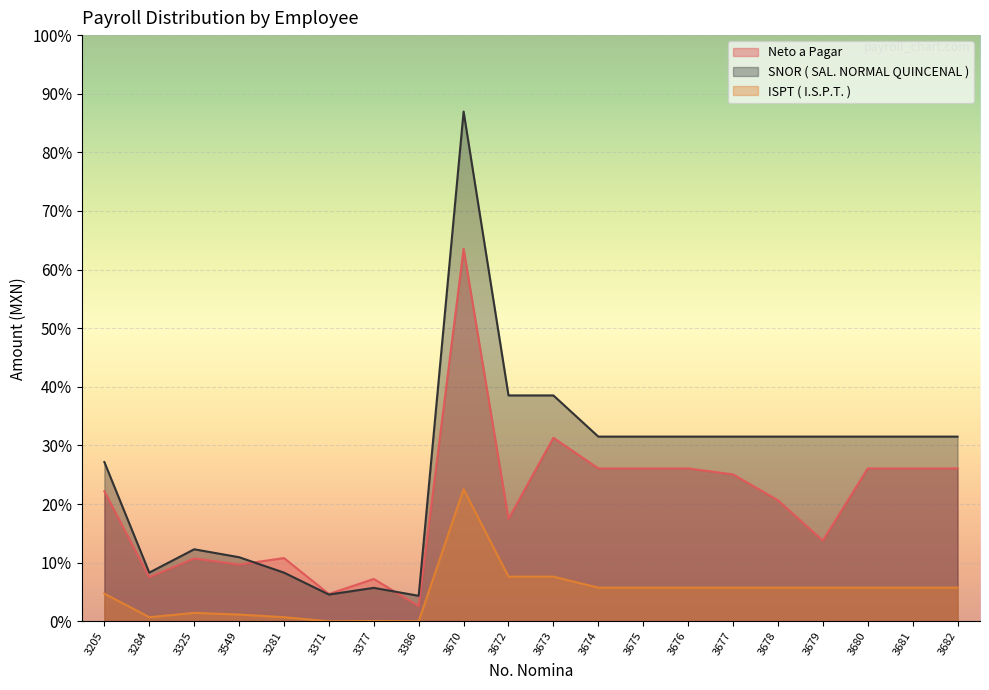

At which label does ISPT ( I.S.P.T. ) first exceed 2641?

3670